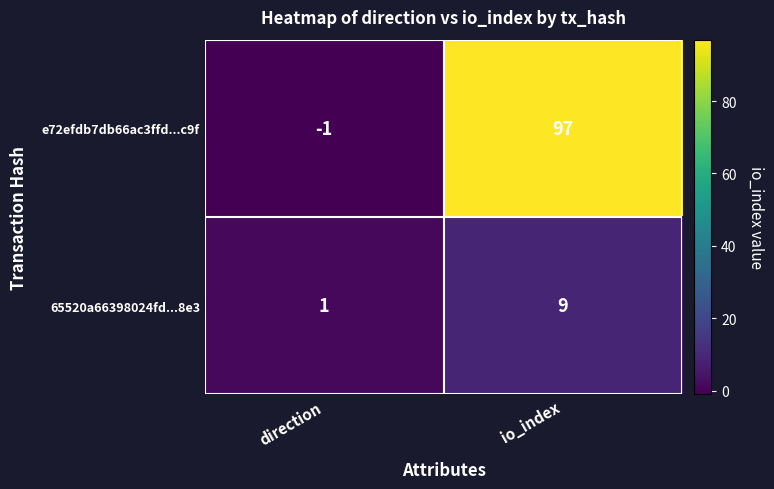

At which category is the sum across all series the highest?

io_index